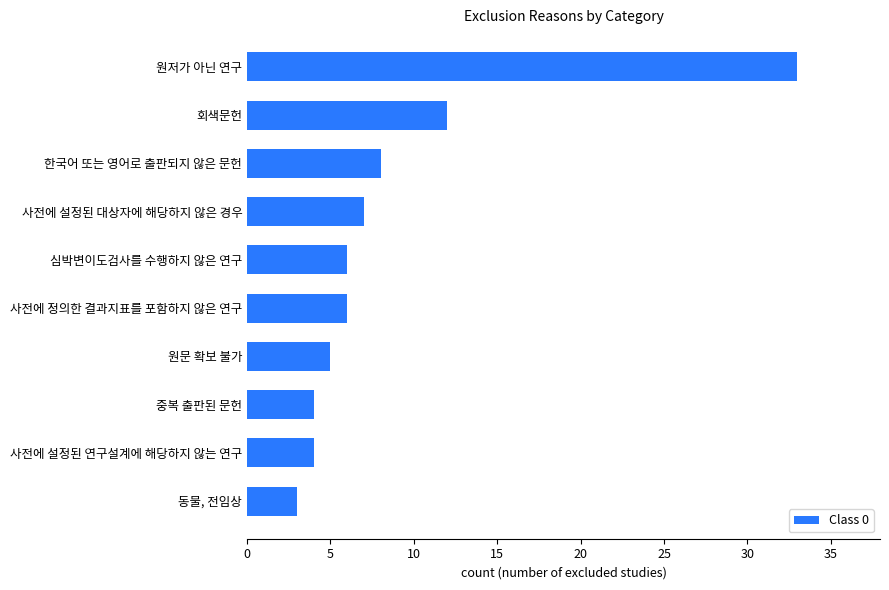

True or false: the data shows 5 at 원문 확보 불가.

True